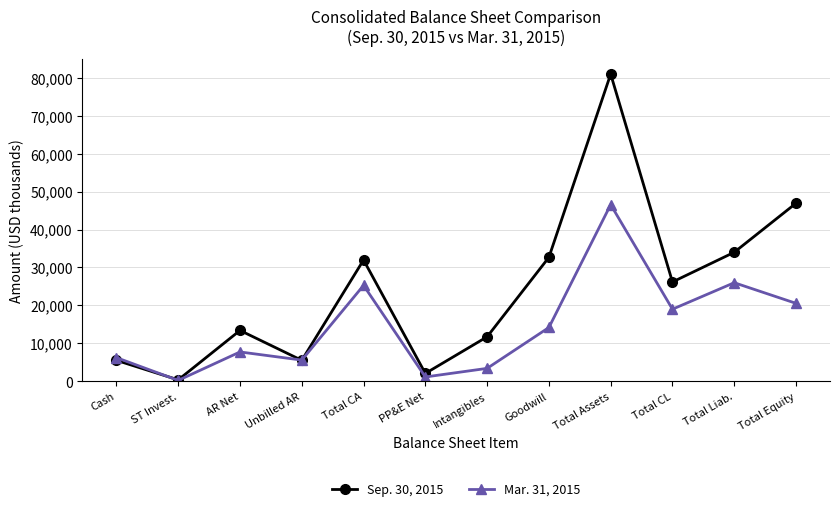

What is the approximate value of Sep. 30, 2015 at Unbilled AR, to the nearest 10?

5550